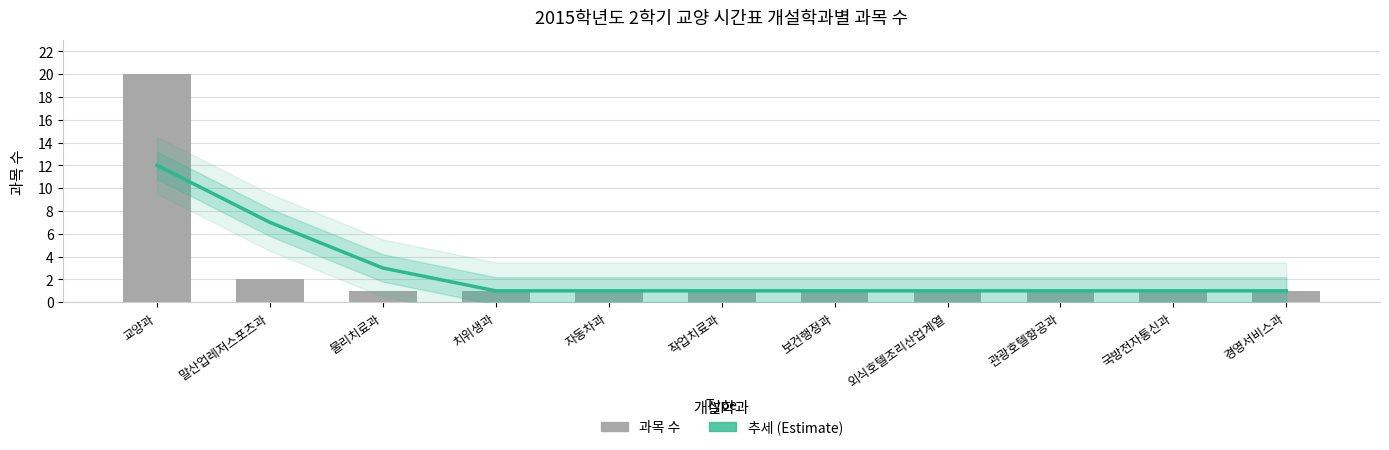

What is the sum of all 과목 수 (개설학과별) values?

31